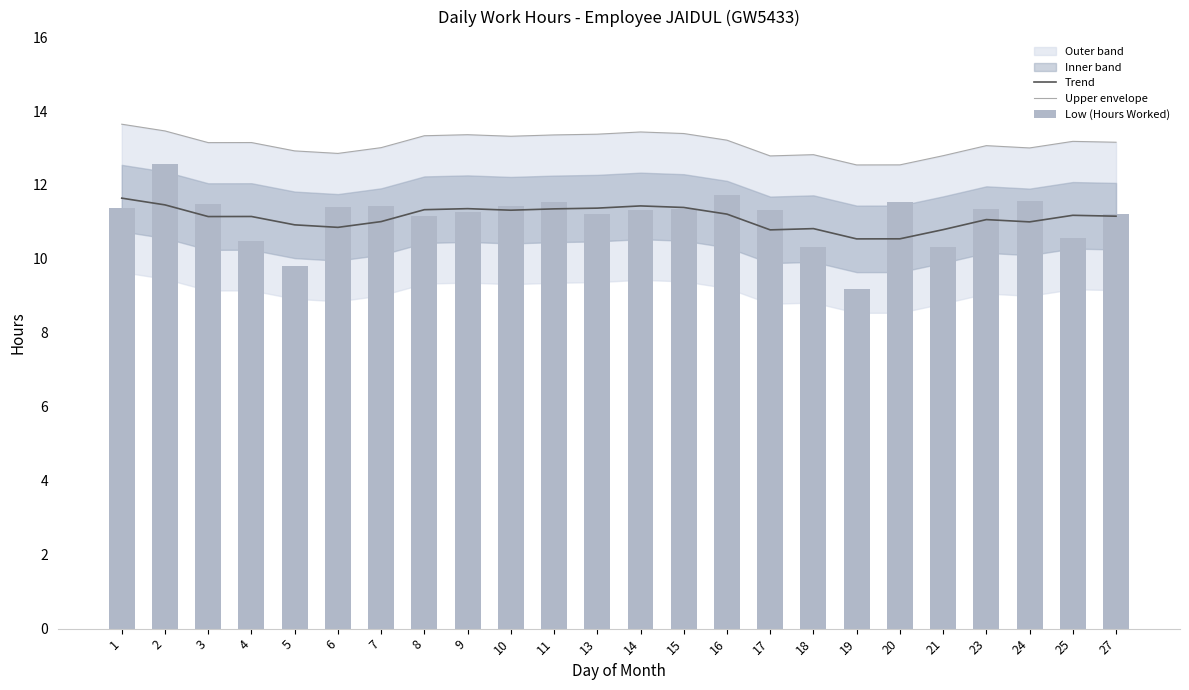

Which series has the largest total across all categories?

Upper envelope